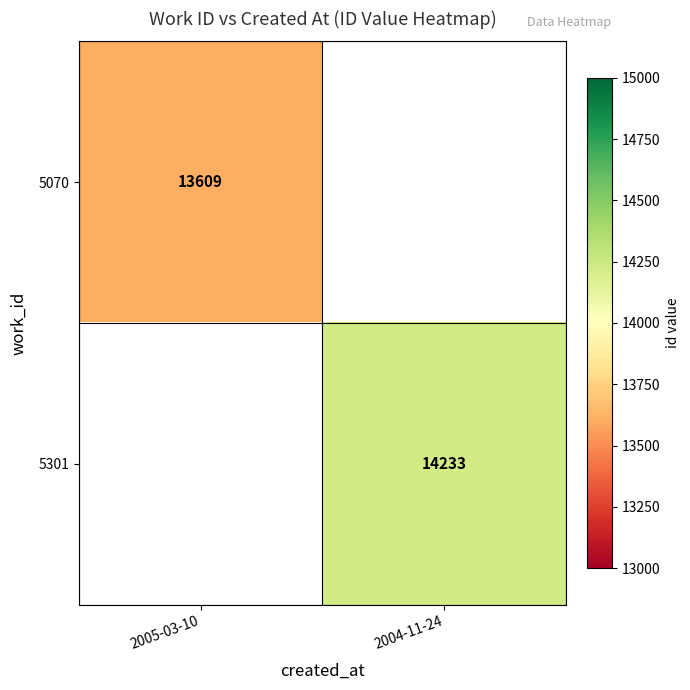

Is it true that 5070 equals 23114 at 2005-03-10?

False